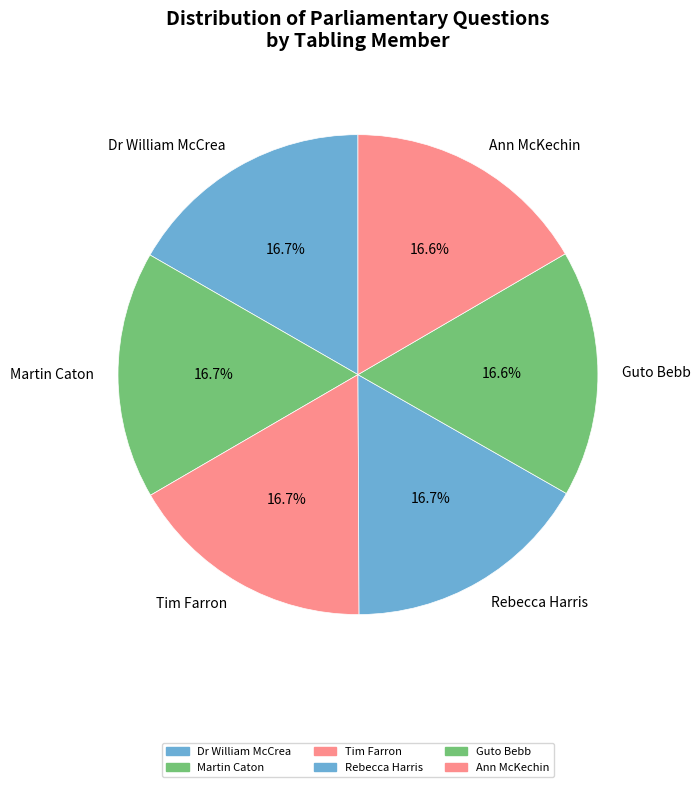

What percentage is the Ann McKechin slice, to the nearest percent?

17%